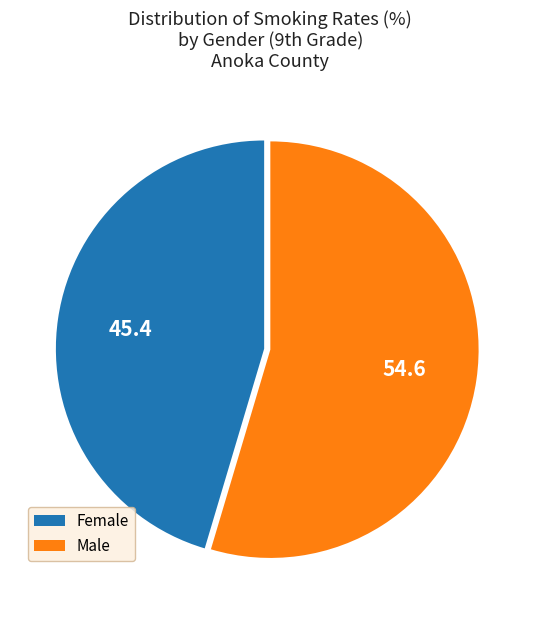

What is the largest slice in the pie chart?

Male